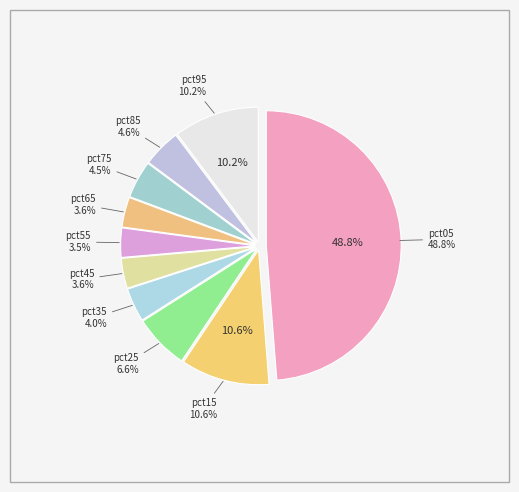

Count the number of slices in the pie.

10